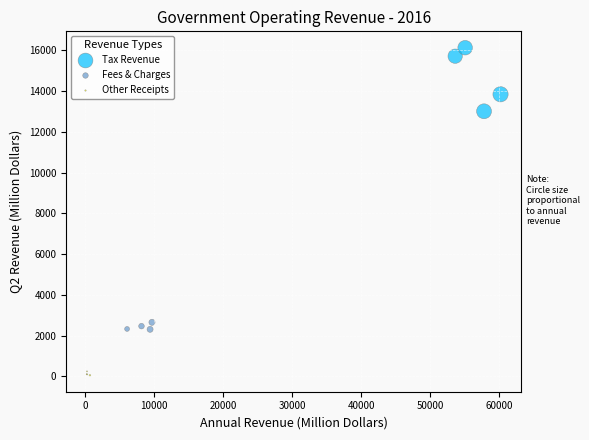

Which series has the largest Y range (max minus min)?

Tax Revenue